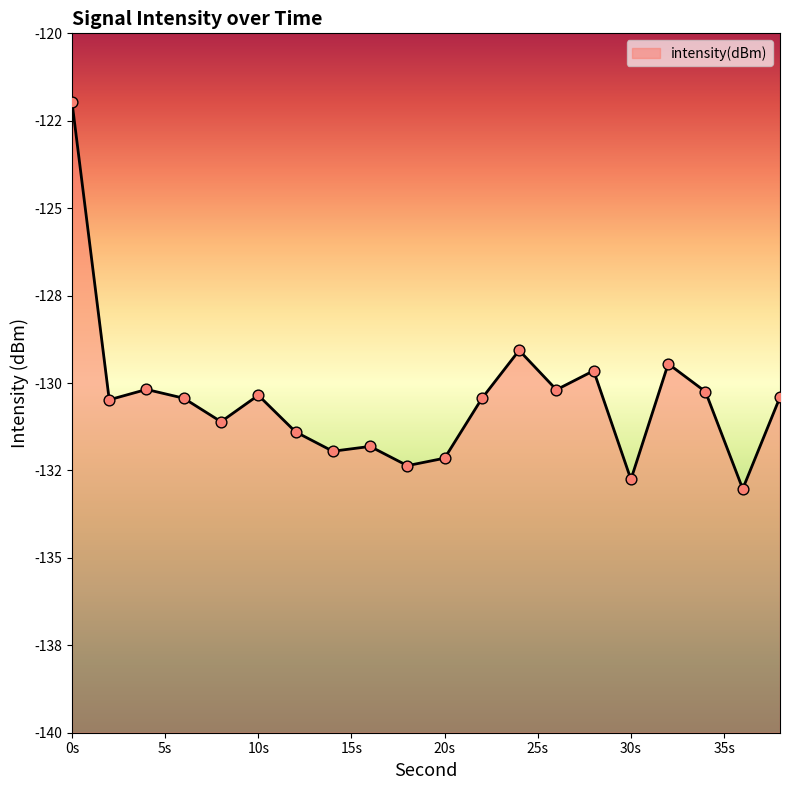

What is the change in value from 2 to 12?

-0.9